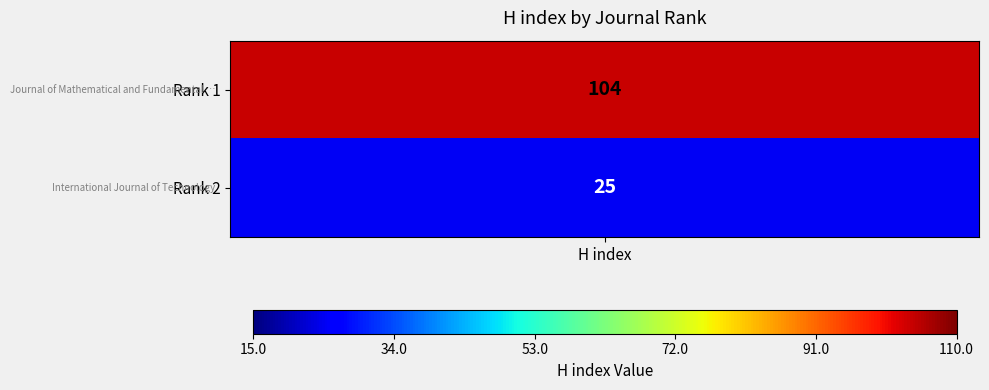

The chart shows a value of 104 at Journal of Mathematical and Fundamental Sciences. True or false?

True